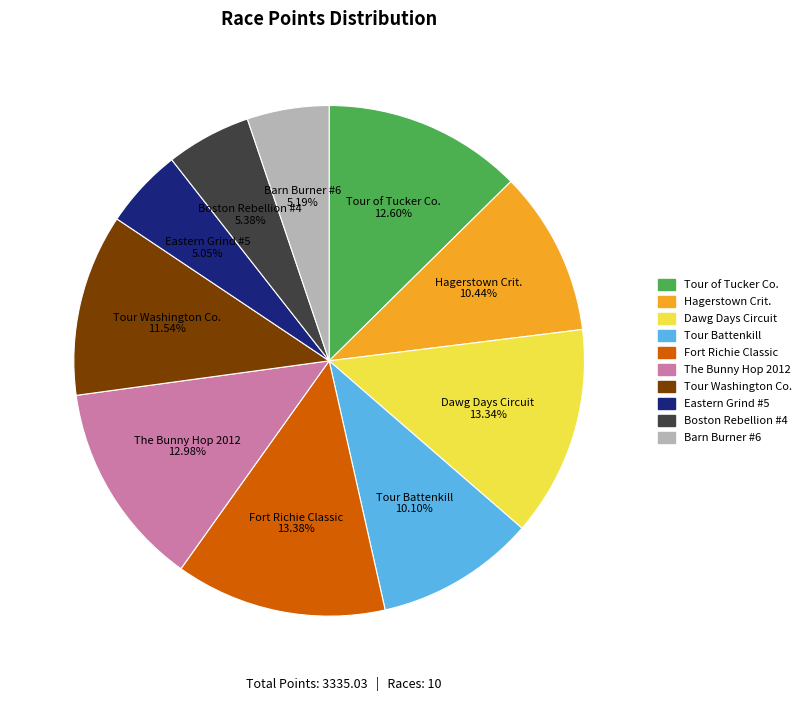

Does any single category account for the majority?

No